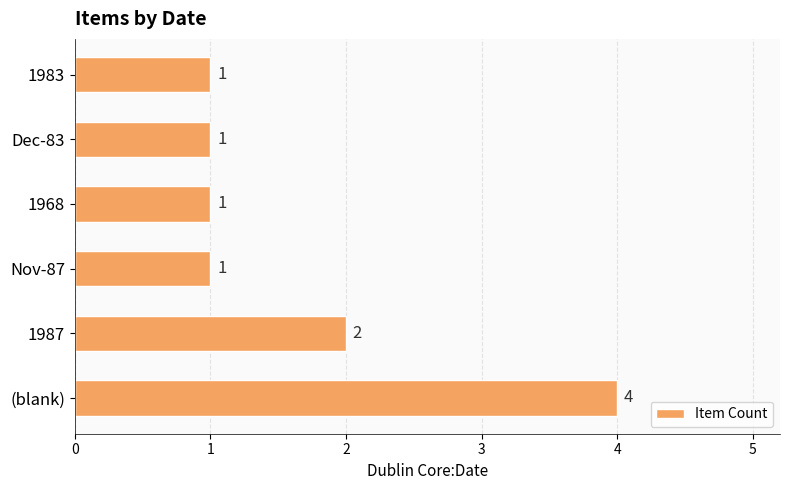

Is it true that the value at Dec-83 is 0?

False